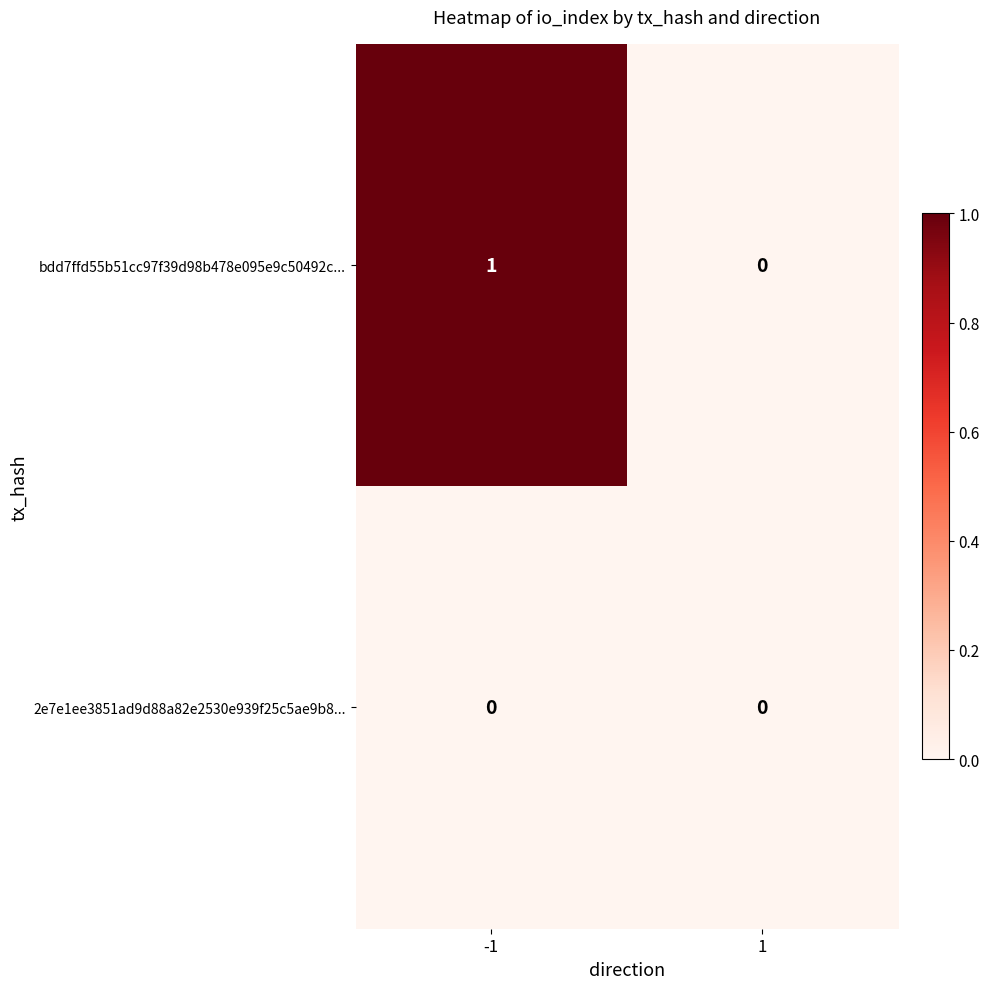

Reading right to left, what are all the values shown in this chart?

bdd7ffd55b51cc97f39d98b478e095e9c50492c...: 1=0	-1=1
2e7e1ee3851ad9d88a82e2530e939f25c5ae9b8...: 1=0	-1=0